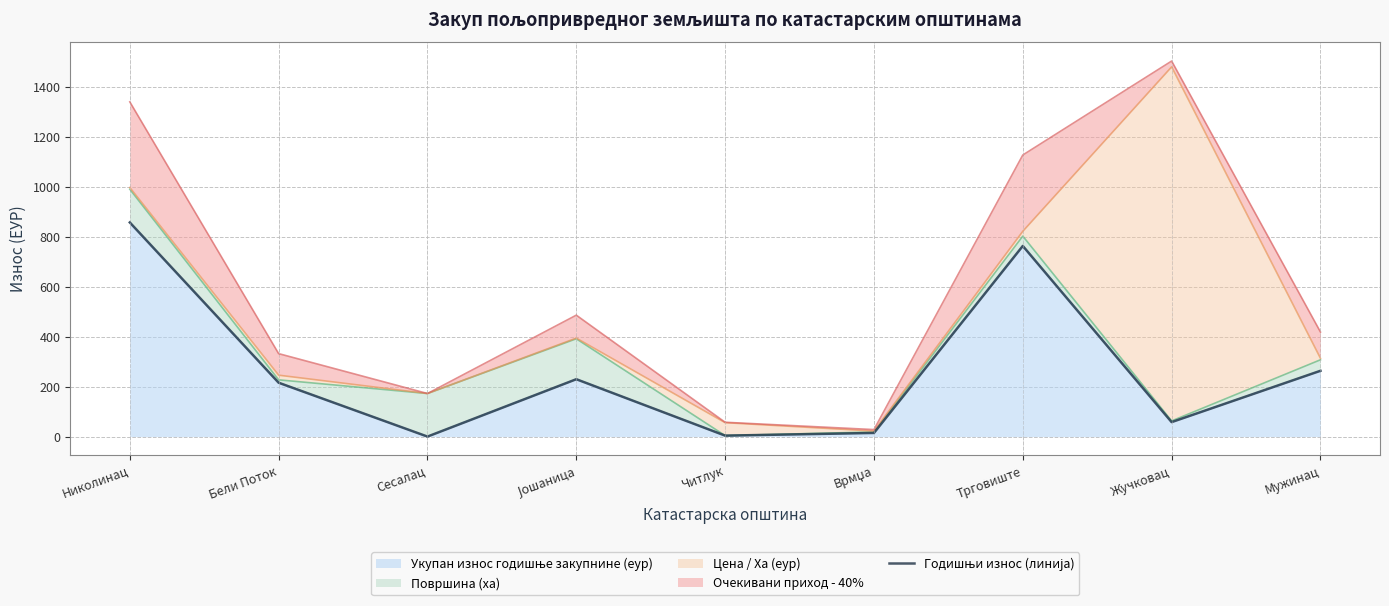

What is the difference between the values at Врмџа and Јошаница?

215.0